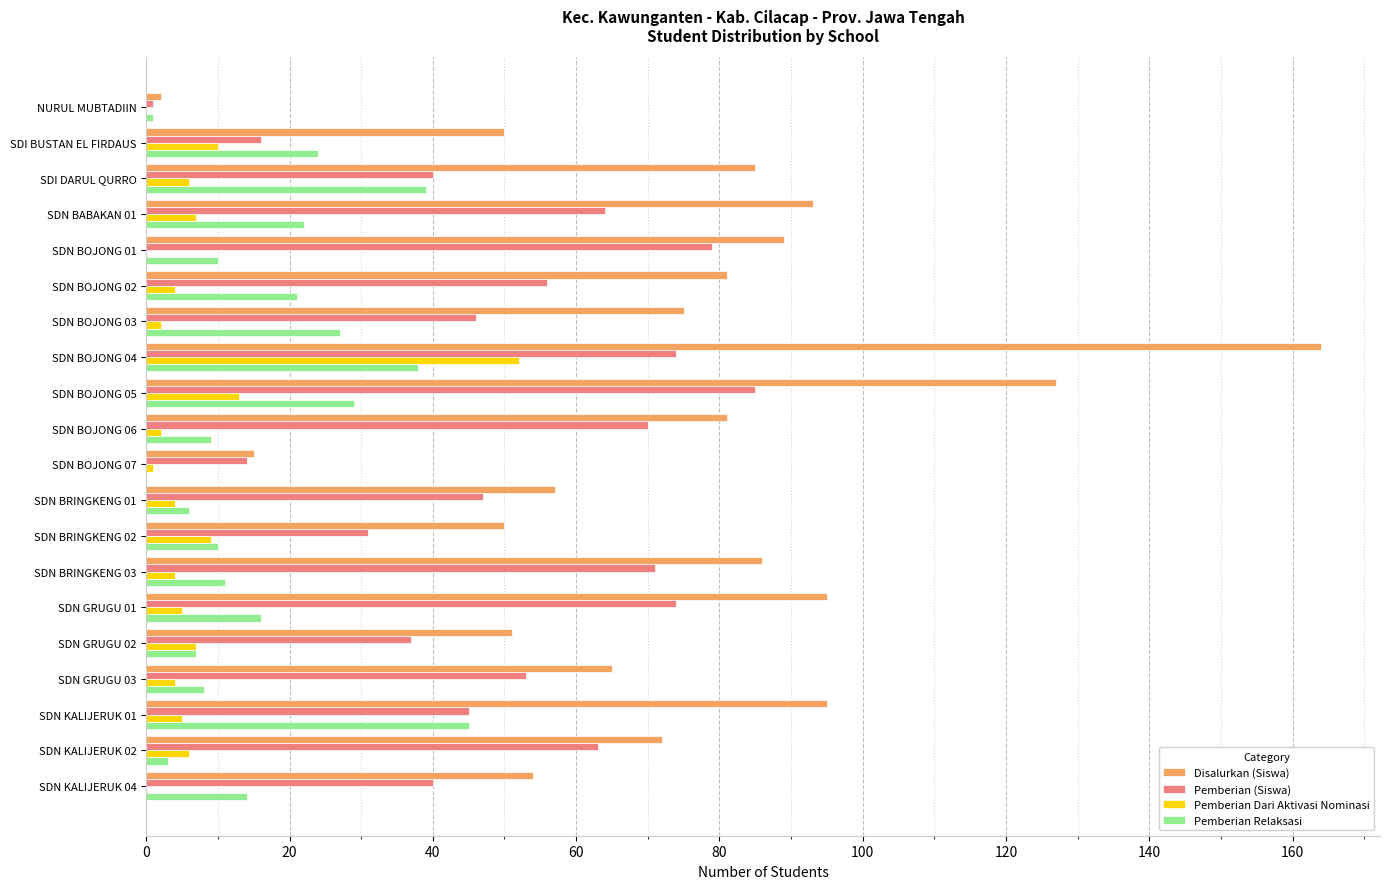

The value of Disalurkan (Siswa) at SDI BUSTAN EL FIRDAUS is 50. True or false?

True